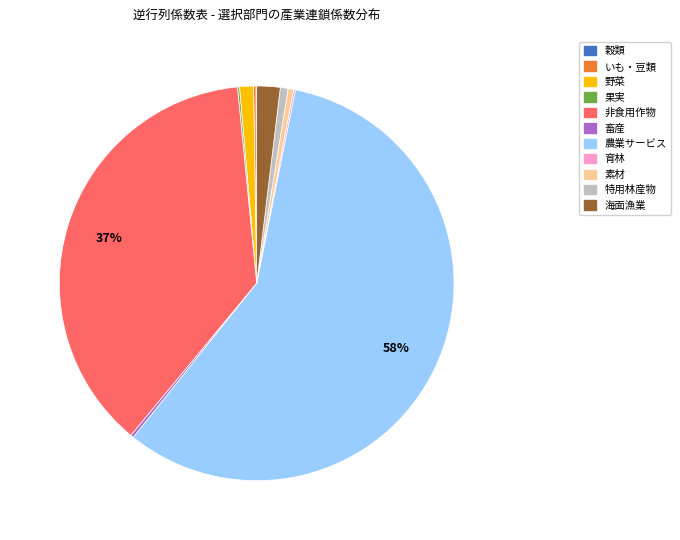

Does any single category account for the majority?

Yes